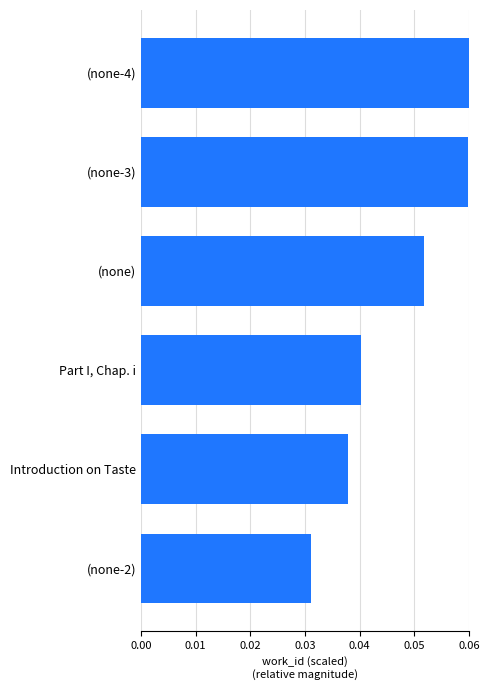

The value at (none-4) is 0.0. True or false?

False